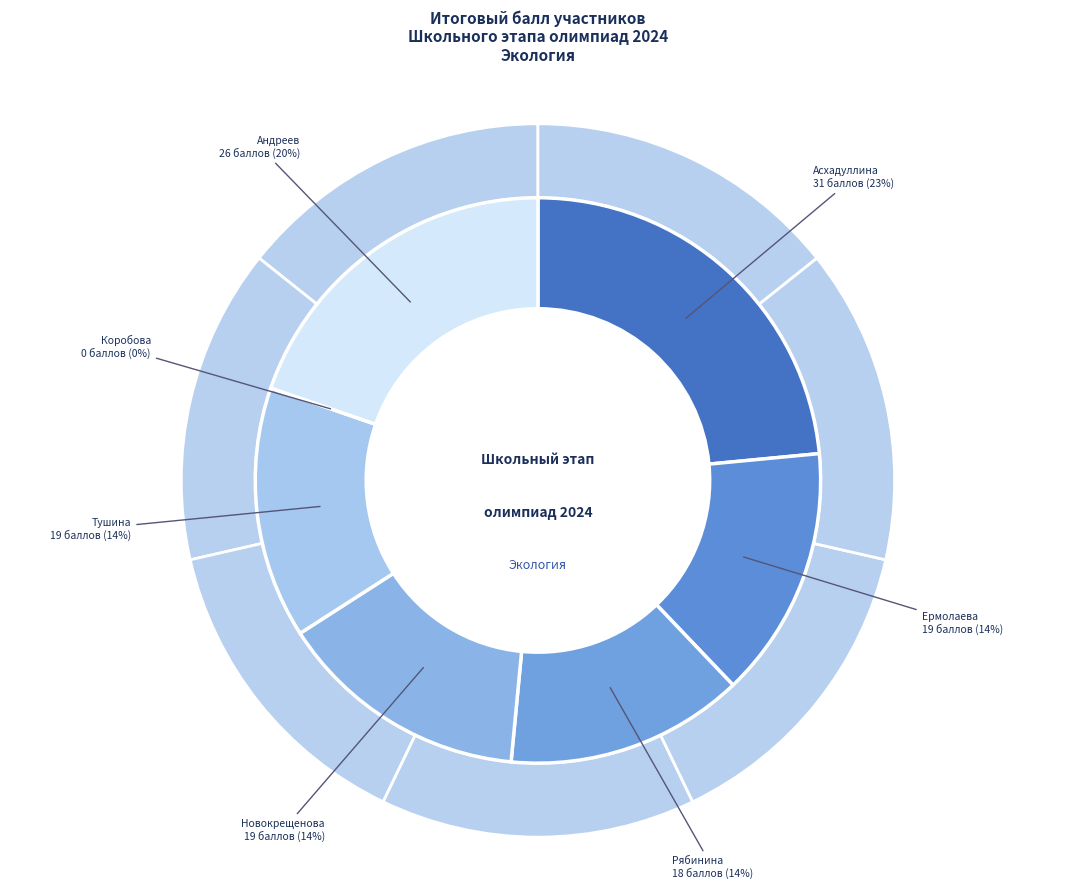

Approximately how many times larger is the value at Андреев Артём Александрович compared to Тушина Кристина Ивановна?

1.4